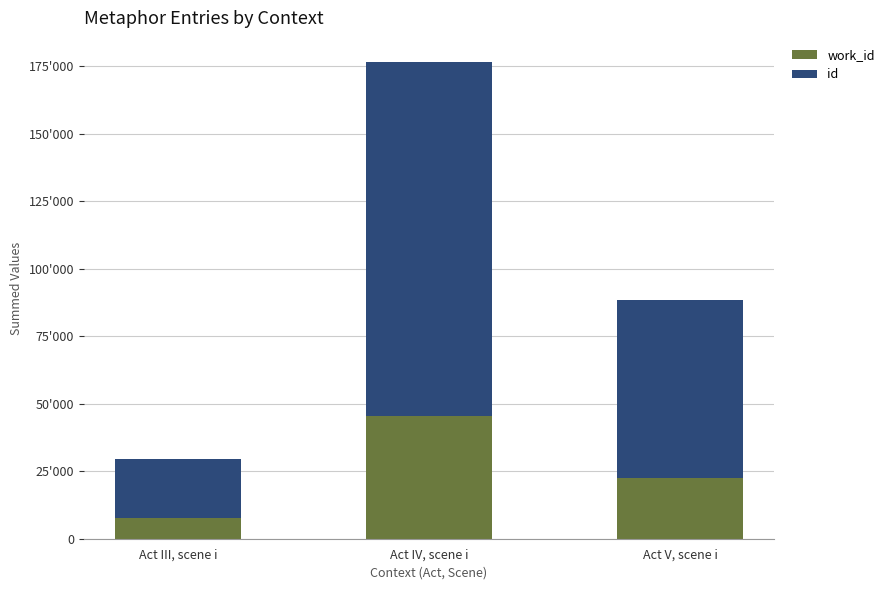

Between Act V, scene i and Act IV, scene i, which is larger?

Act IV, scene i